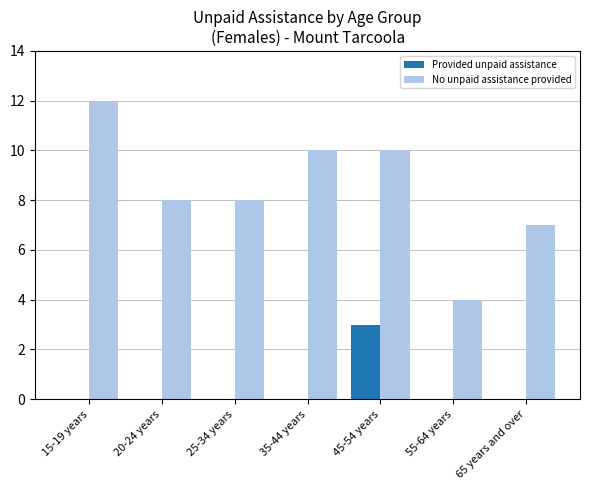

The value of No unpaid assistance provided at 35-44 years is 18. True or false?

False